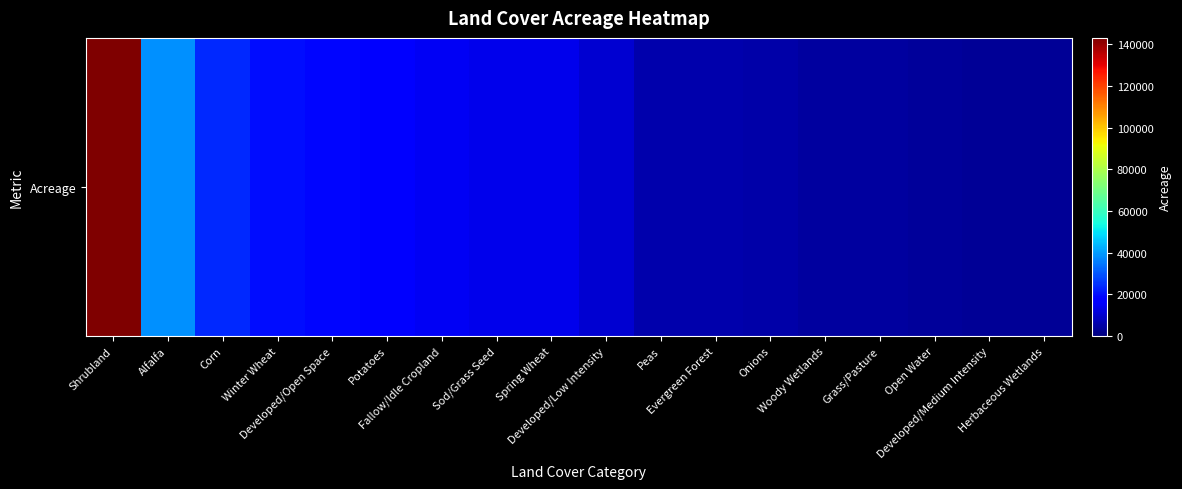

Which has a higher value, Herbaceous Wetlands or Sod/Grass Seed?

Sod/Grass Seed